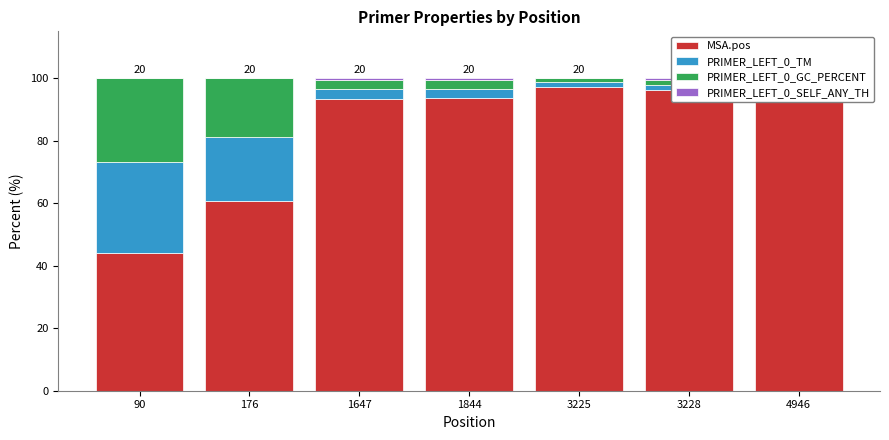

Between 90 and 4946, which series saw the biggest shift?

MSA.pos